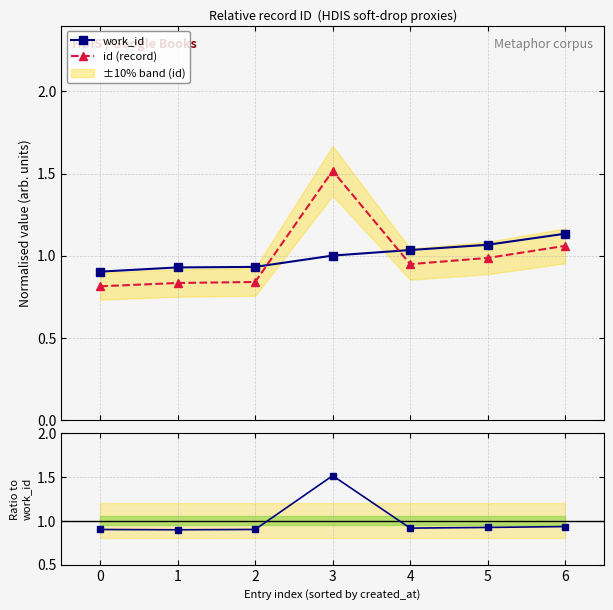

How many intersections are there between work_id and id / work_id (norm.)?

2